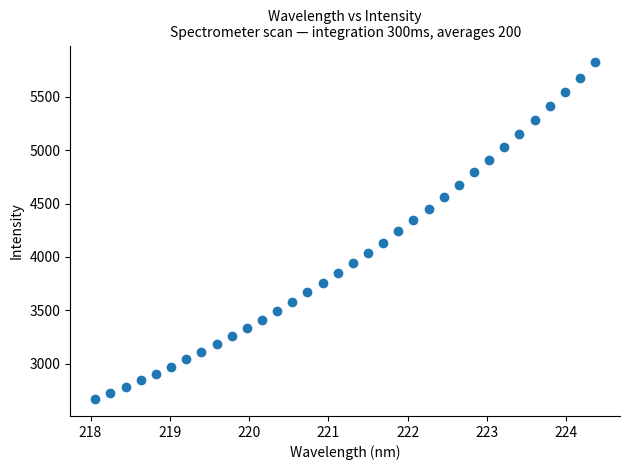

What is the range of X values (max minus min)?

6.3